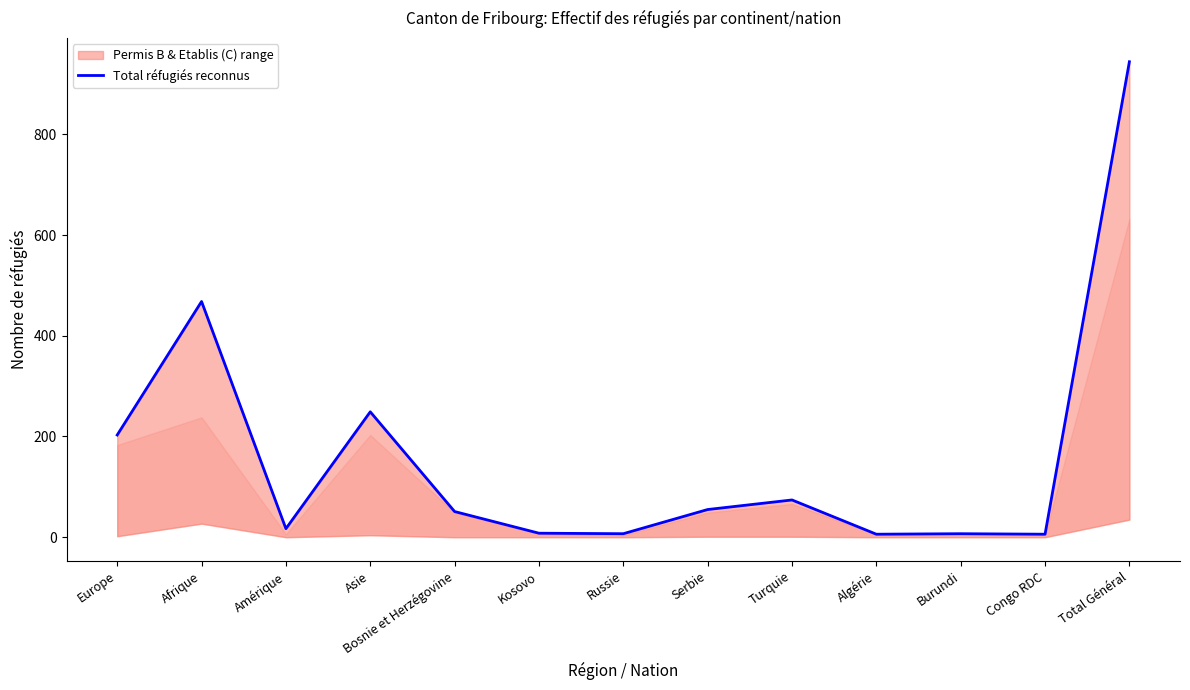

What is the sum of the values at Burundi and Algérie?

13